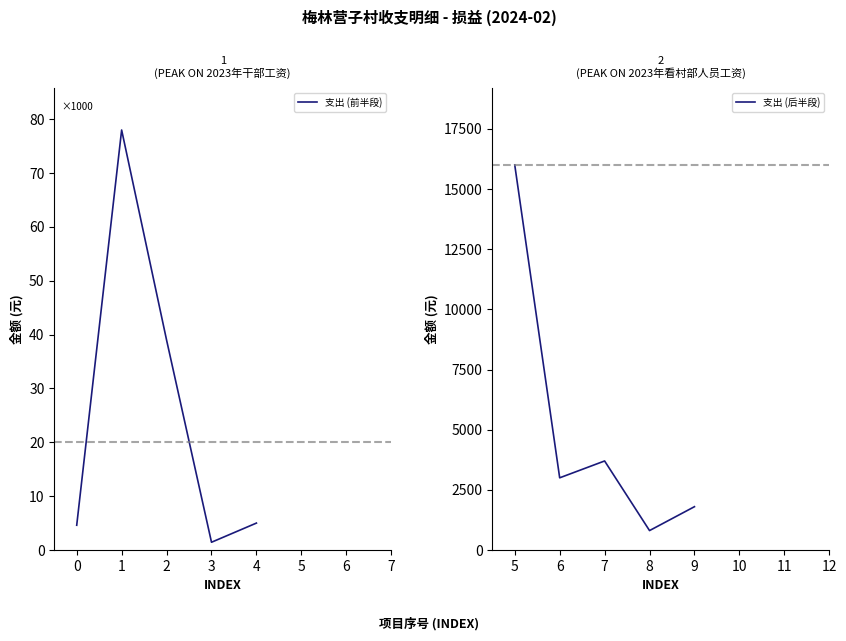

True or false: 支出 (后半段) has more than 1 interior local peaks.

False